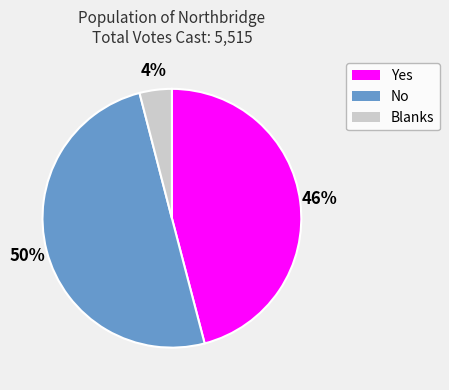

Which category has the biggest portion of the pie?

No